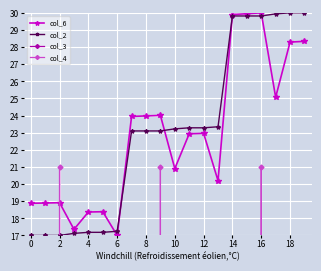

At how many categories does at least one series exceed -15071?

20